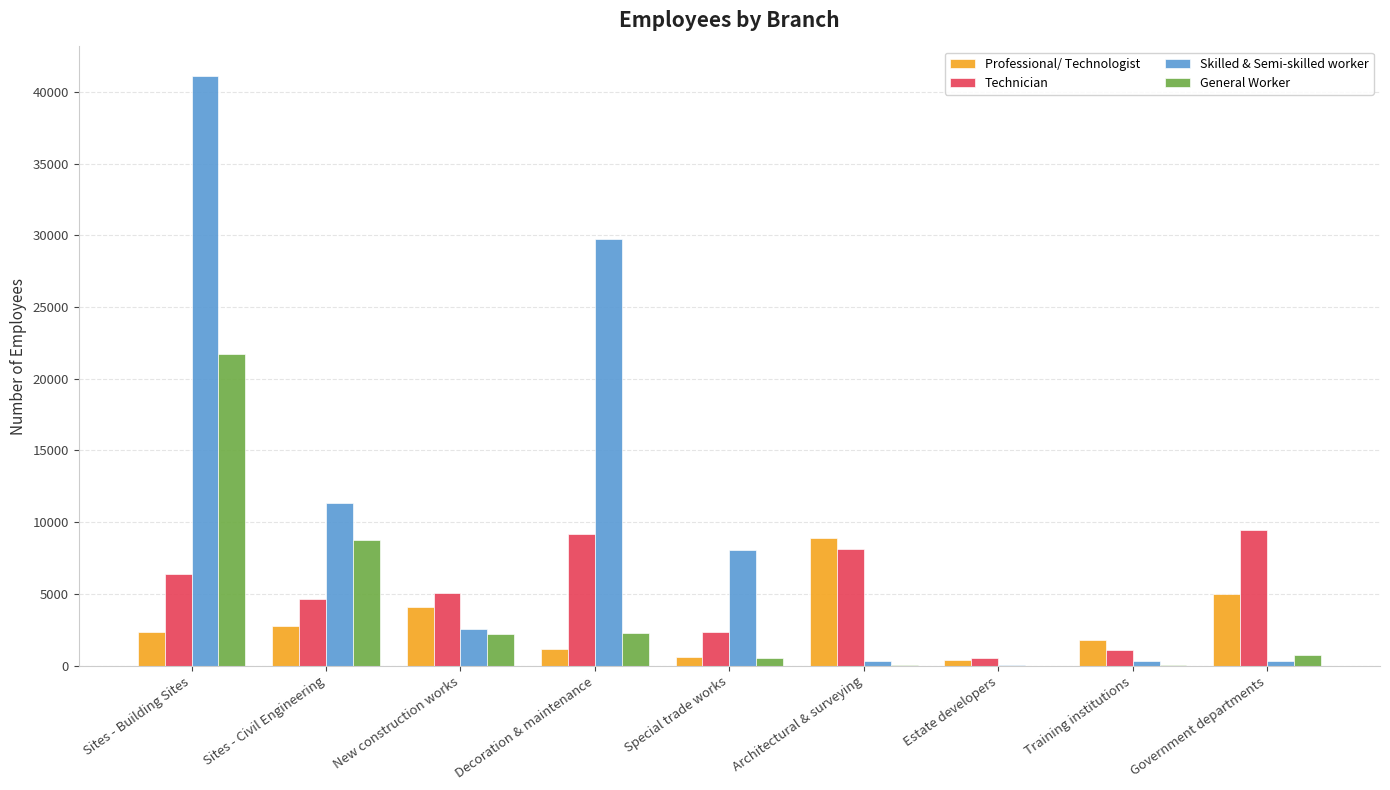

True or false: General Worker has a value of 21707 at Sites - Building Sites.

True